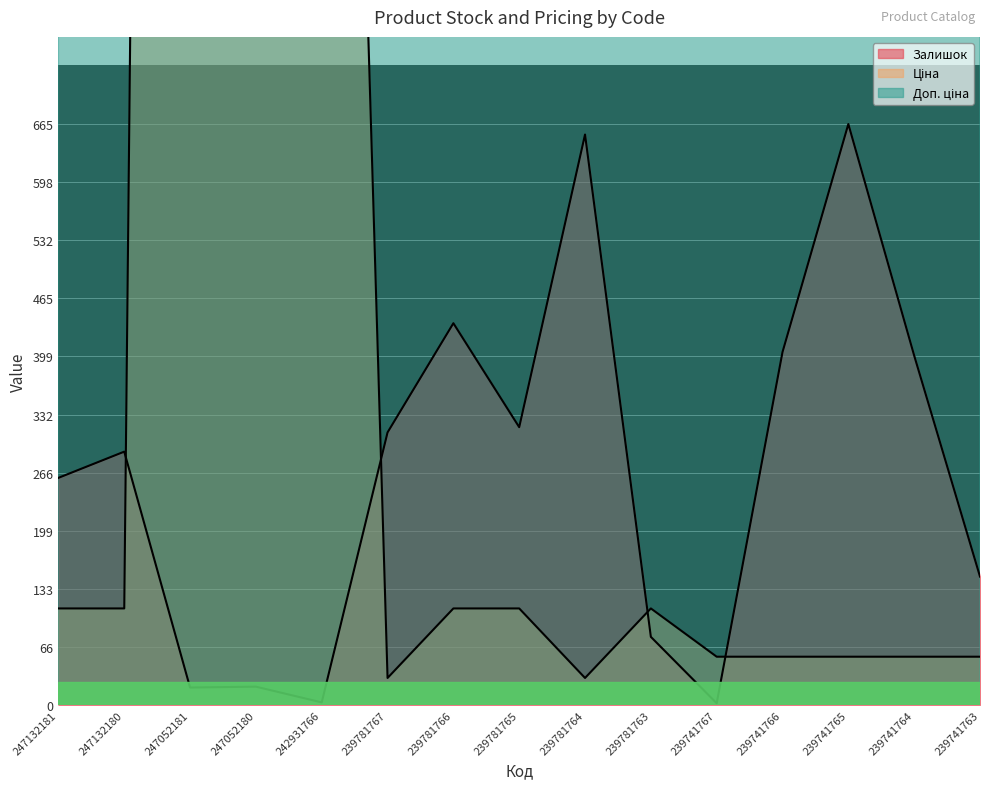

Read the Залишок value at 247132181.

260.0